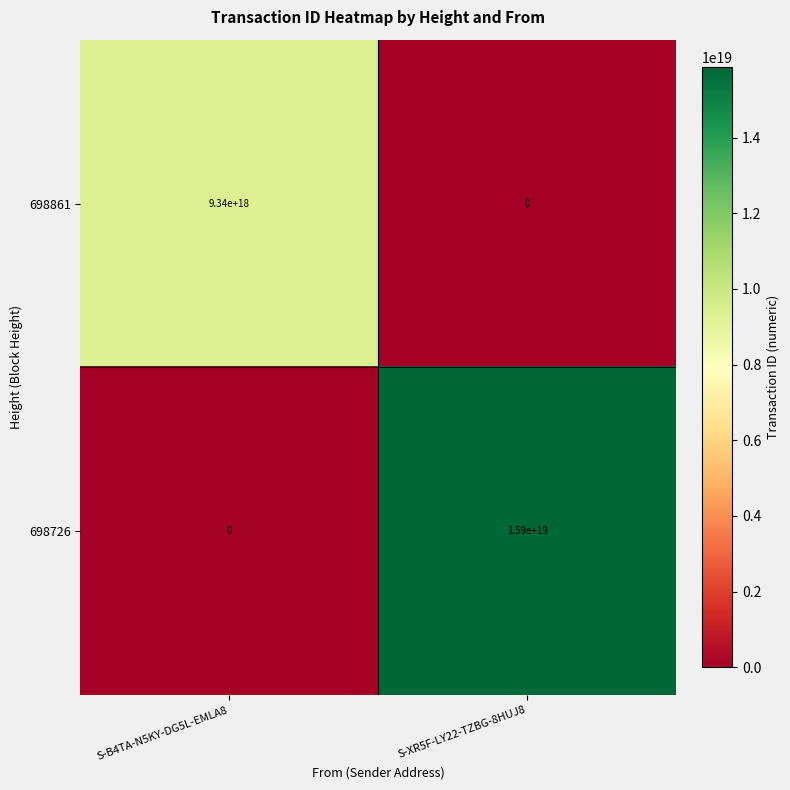

Is it true that 698861 equals 0 at S-XR5F-LY22-TZBG-8HUJ8?

True